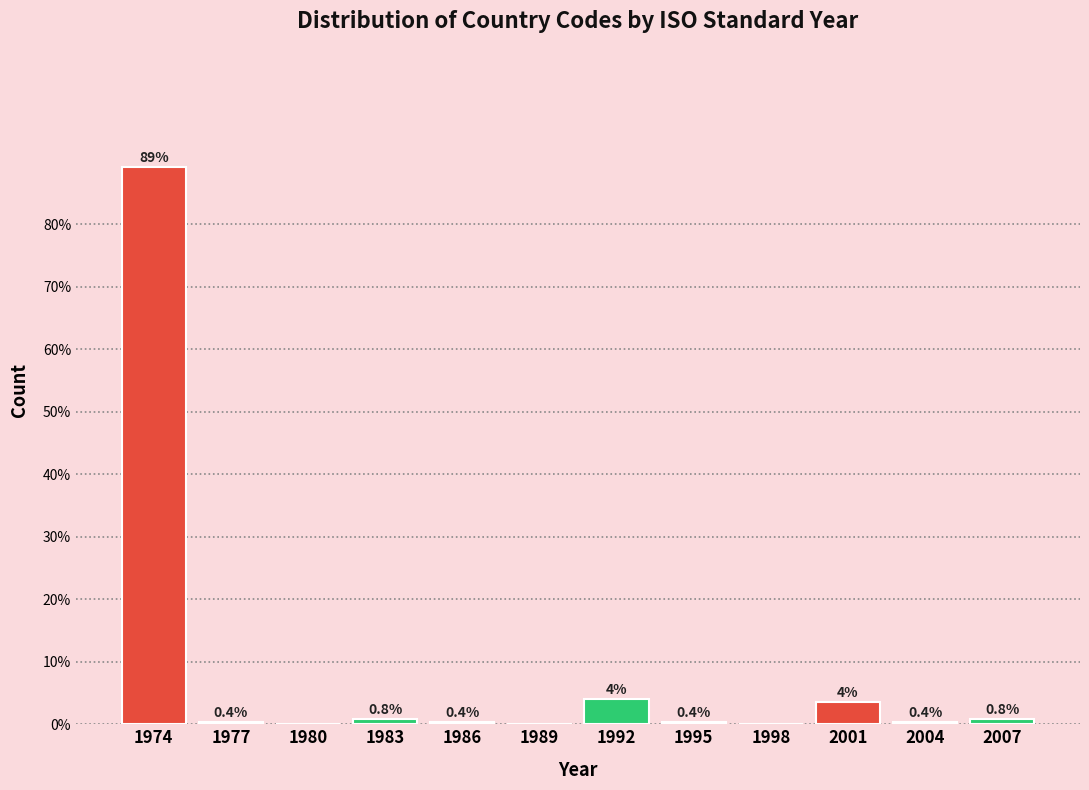

Reading right to left, what are all the values shown in this chart?

2007=0.8	2004=0.4	2001=3.6	1998=0.0	1995=0.4	1992=4.0	1989=0.0	1986=0.4	1983=0.8	1980=0.0	1977=0.4	1974=89.2